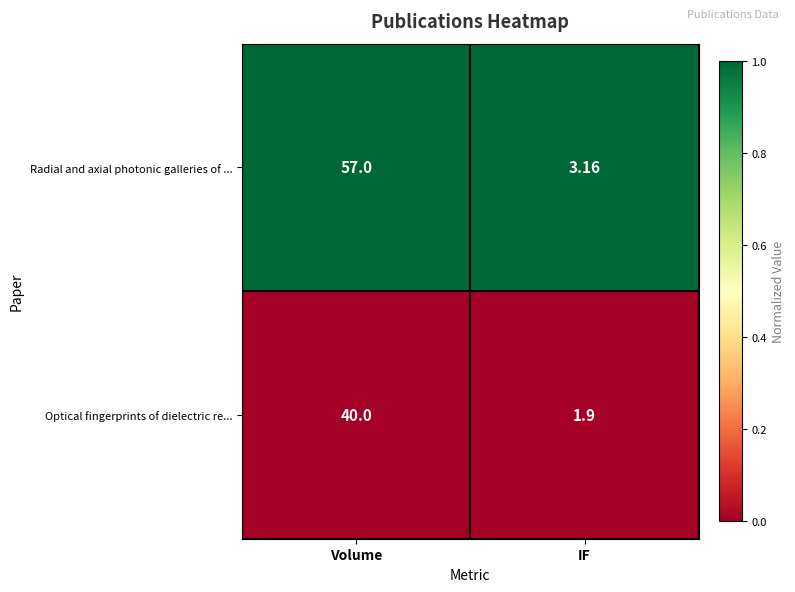

List the series in order of their peak value, lowest first.

Optical fingerprints of dielectric re..., Radial and axial photonic galleries of ...